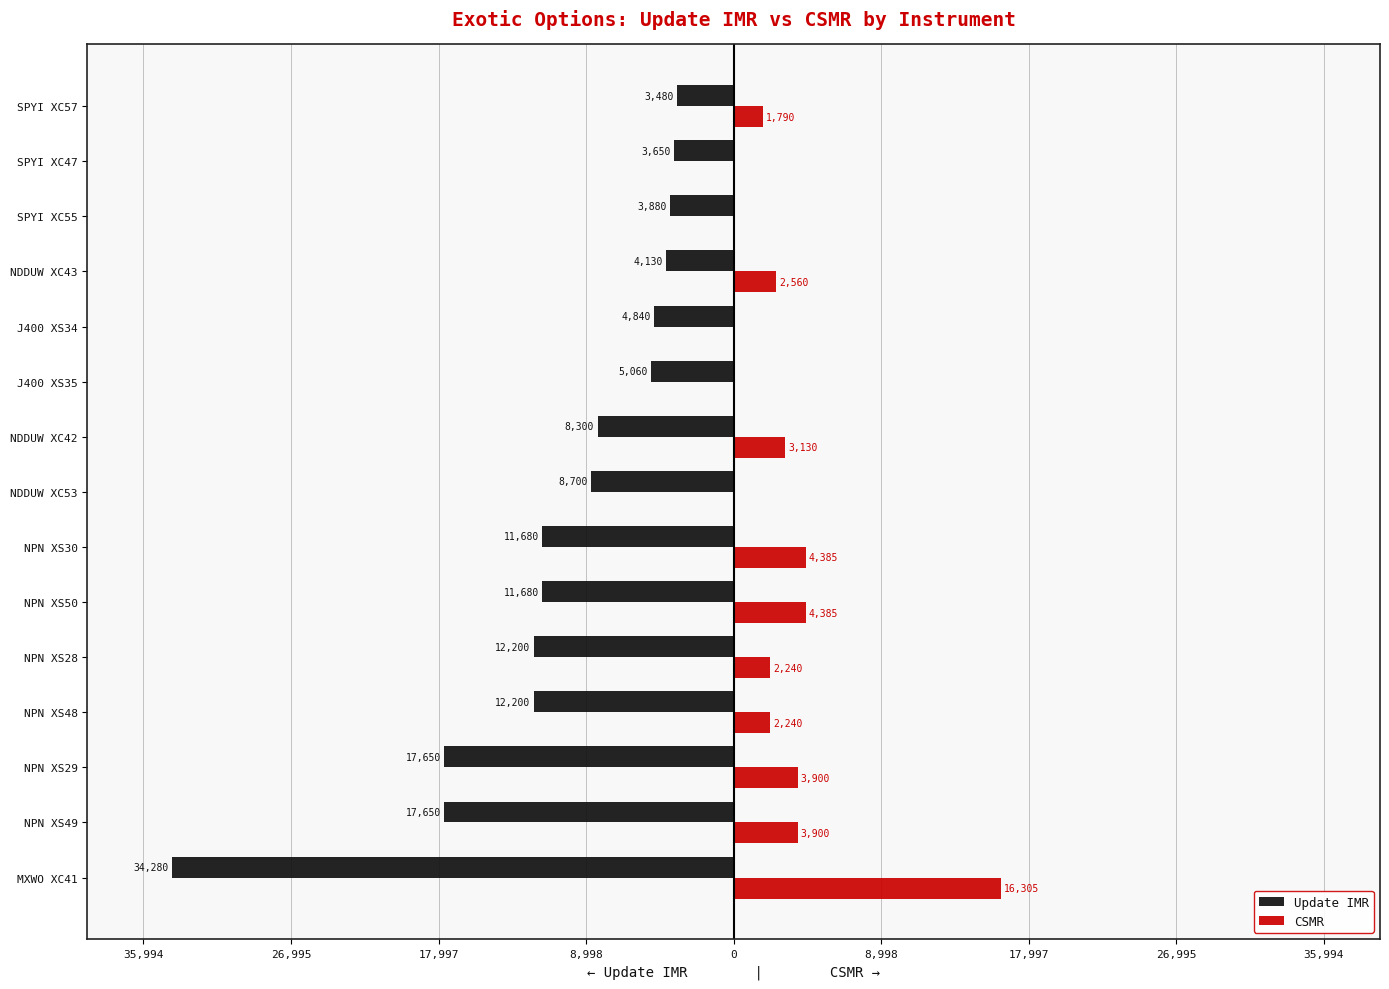

What is the highest value of the Update IMR series?

-3480